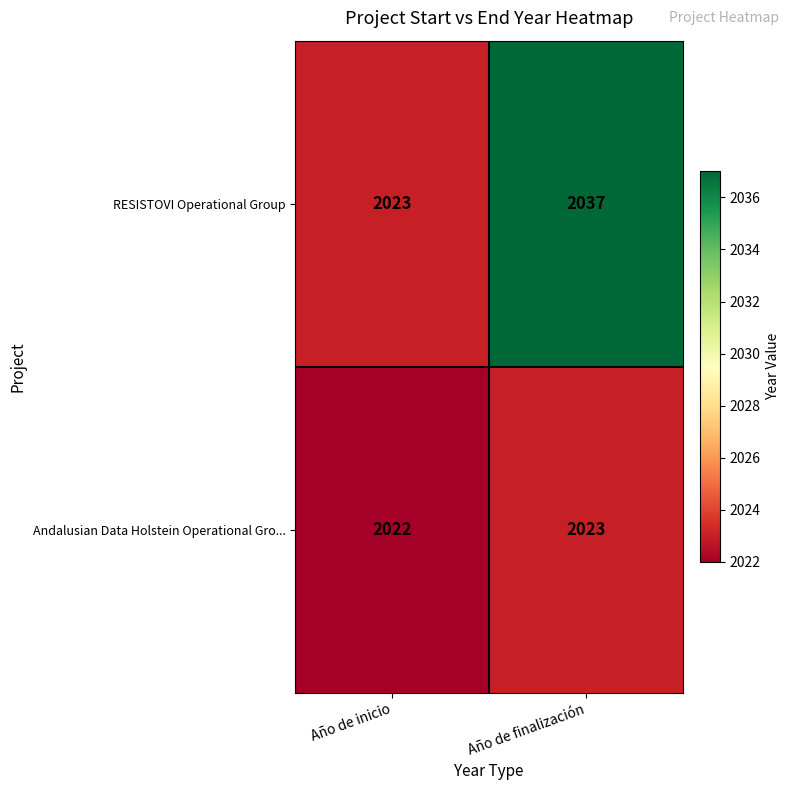

What value does the Andalusian Data Holstein Operational Gro... series have at Año de finalización?

2023